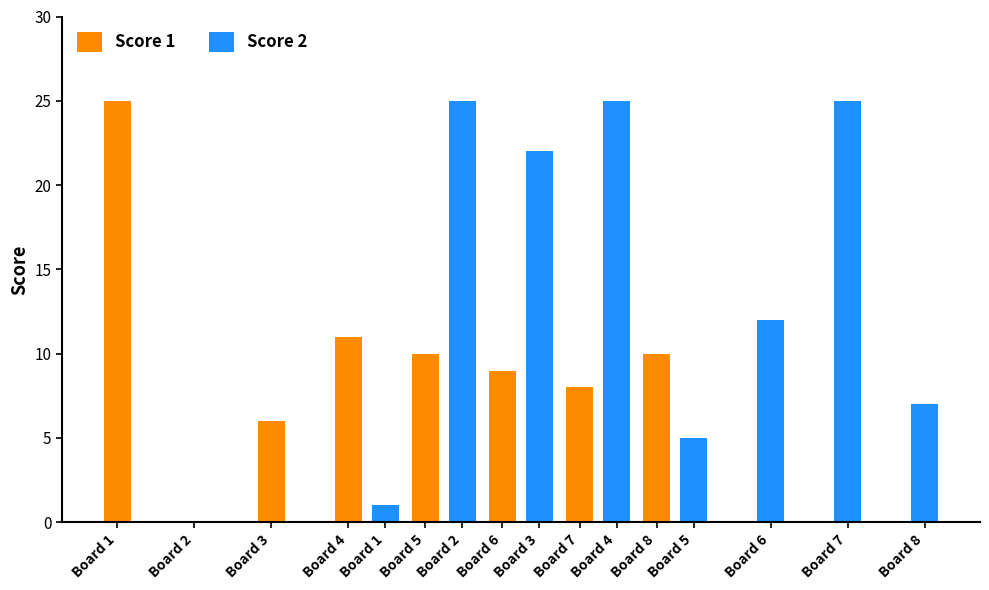

Rank the categories by Score 1 value from lowest to highest.

Board 2, Board 3, Board 7, Board 6, Board 5, Board 8, Board 4, Board 1